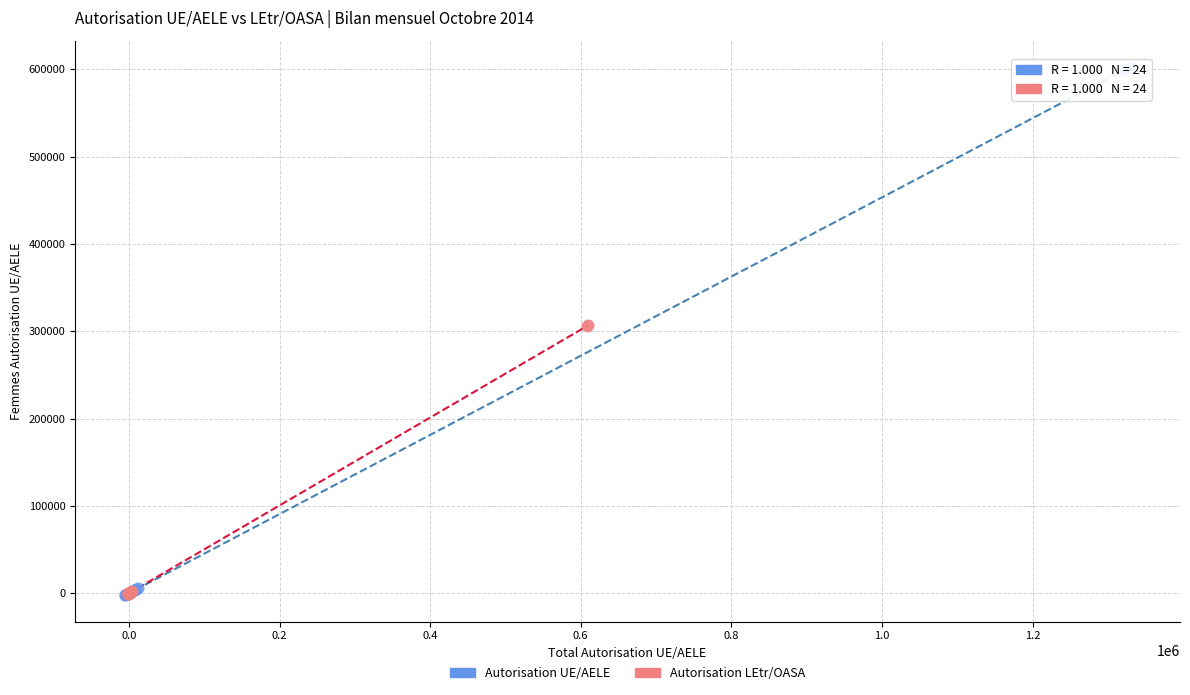

Which series has the widest spread of Y values?

Autorisation UE/AELE